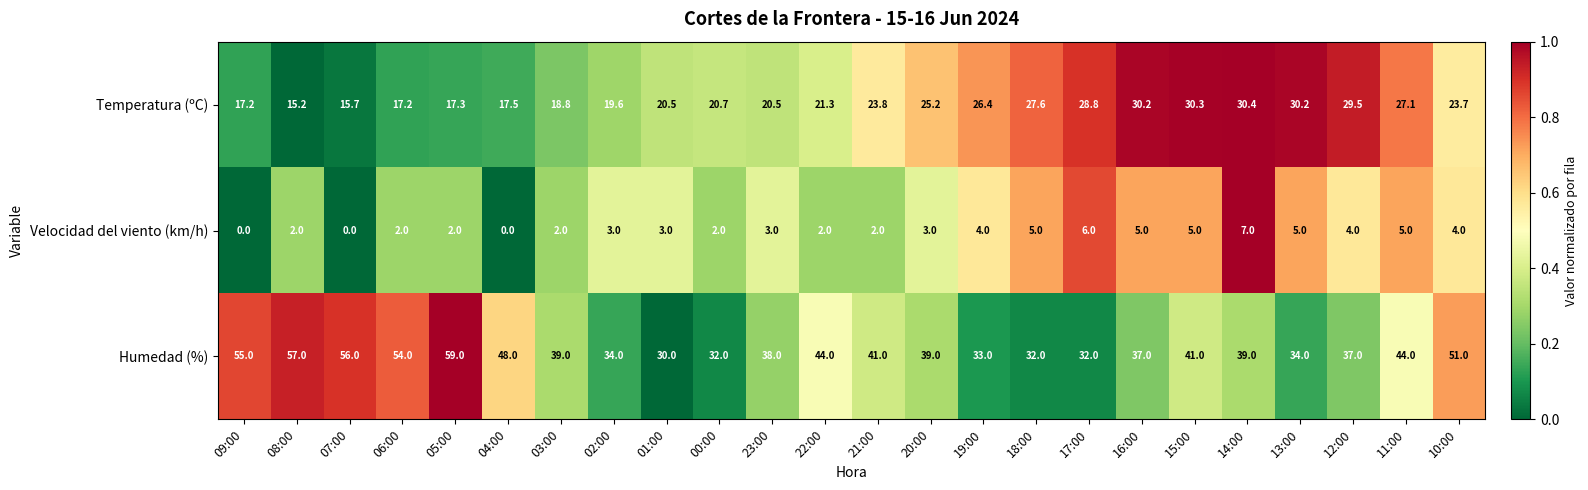

How many data points in Temperatura (ºC) are above 23?

12